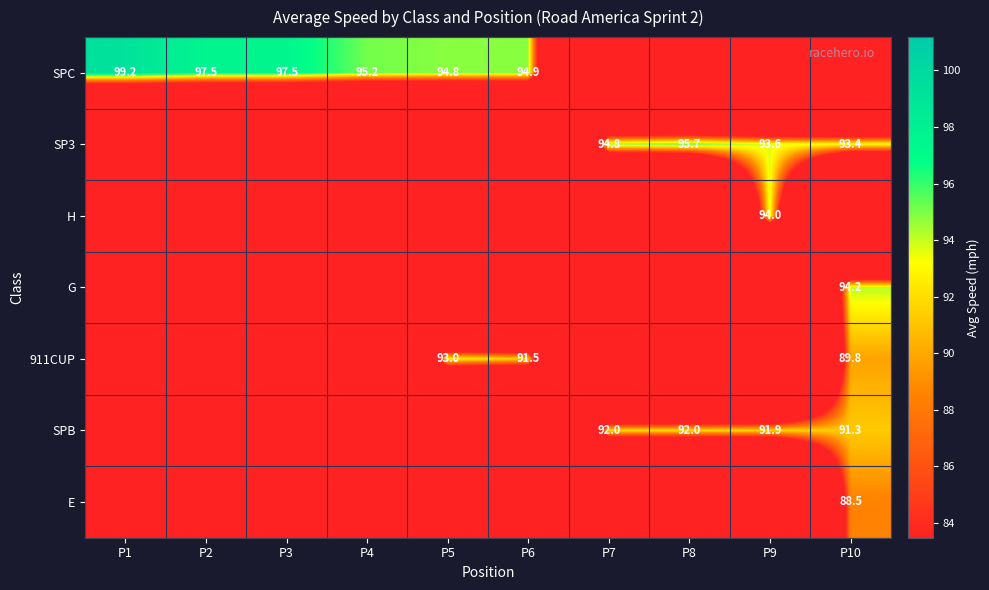

Which category has the lowest value across all series?

P7